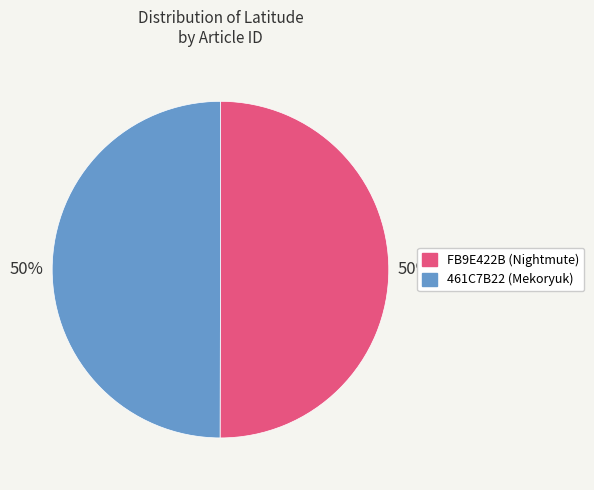

What percentage is the FB9E422B (Nightmute) slice, to the nearest percent?

50%